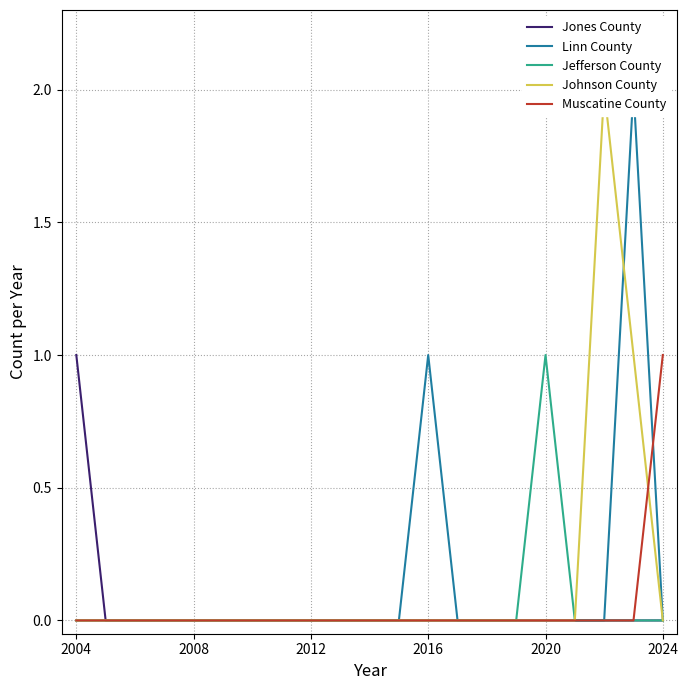

At which label does Muscatine County reach its peak?

2024